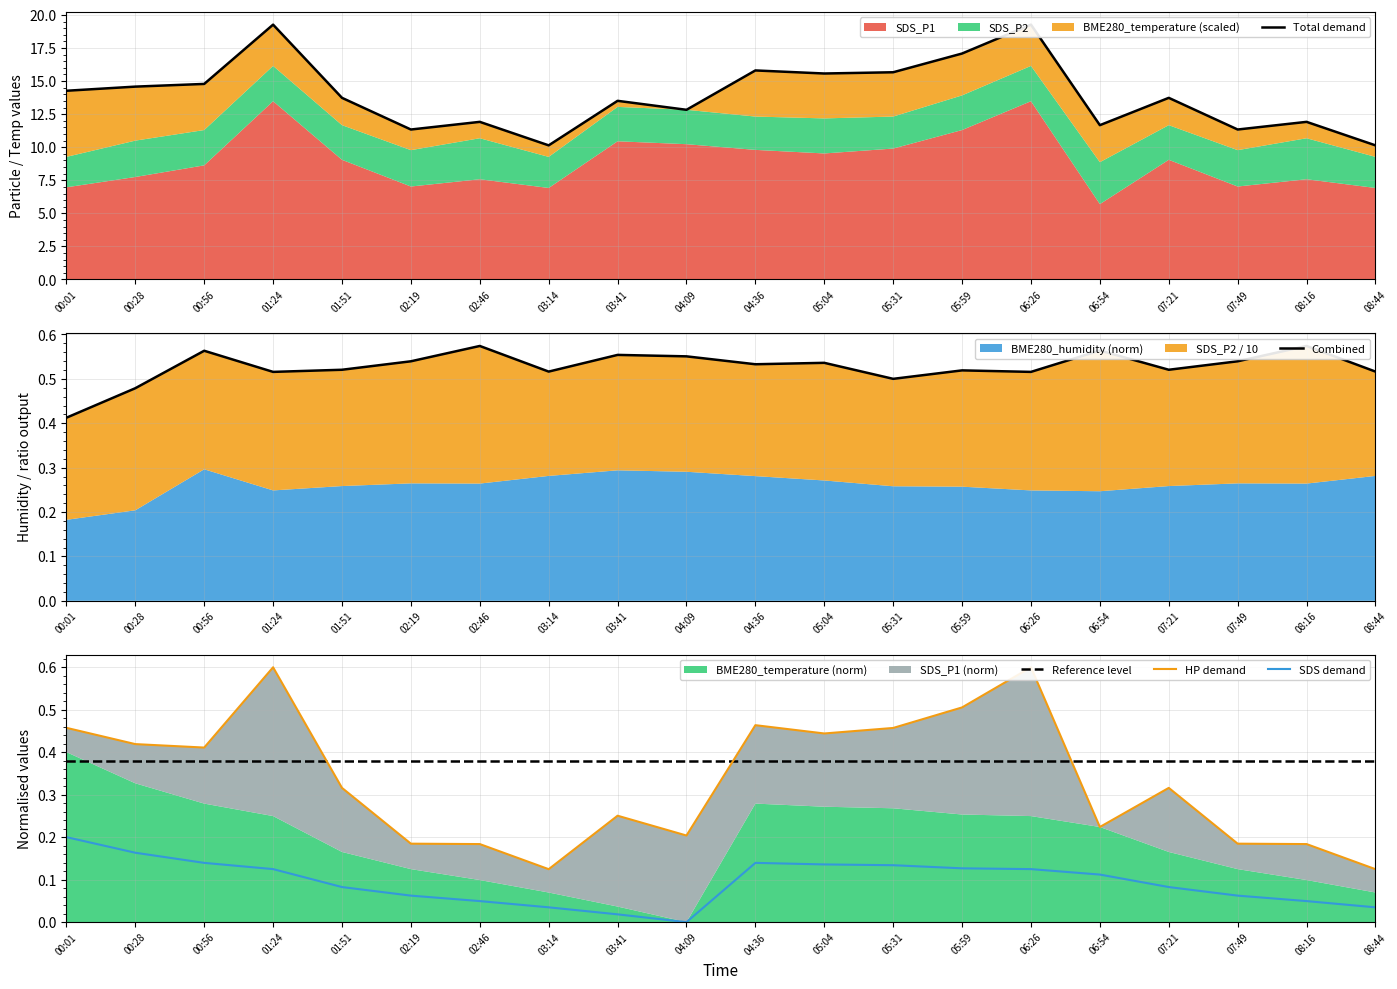

What is the total value across all series at 08:44?

11.2